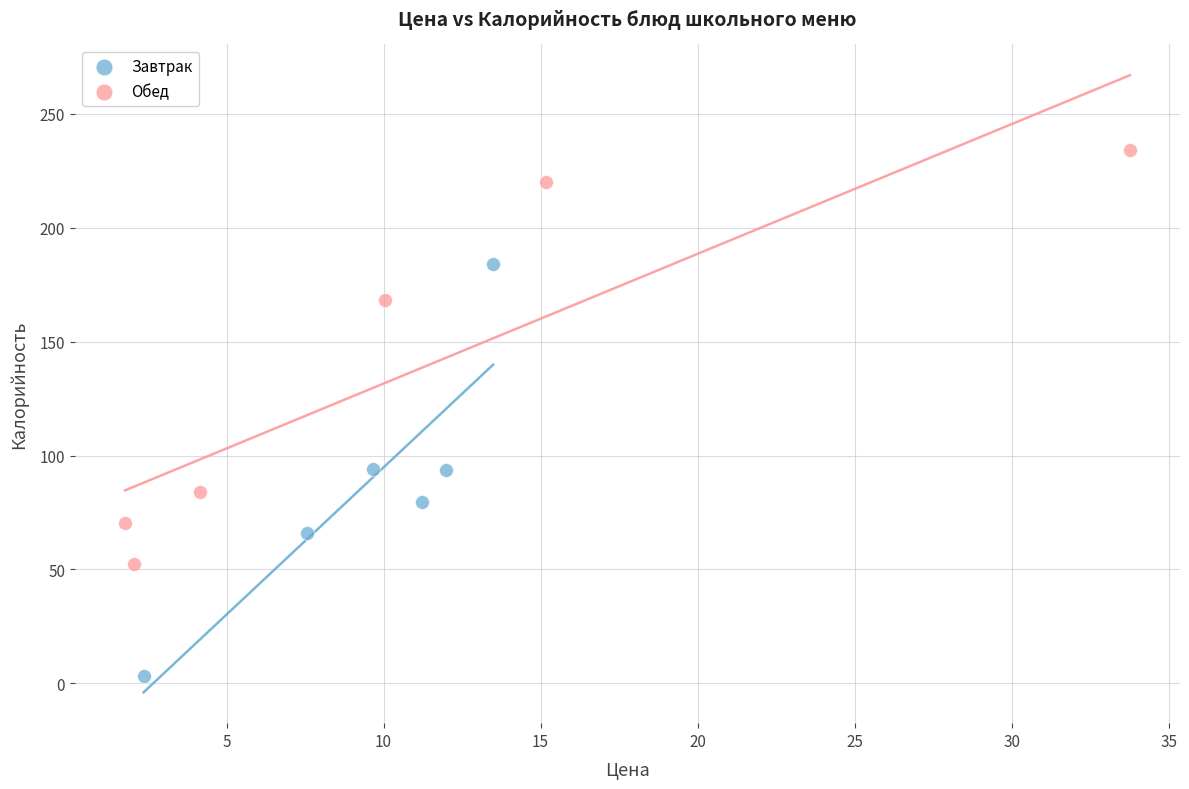

Which series contains the lowest Y value?

Завтрак